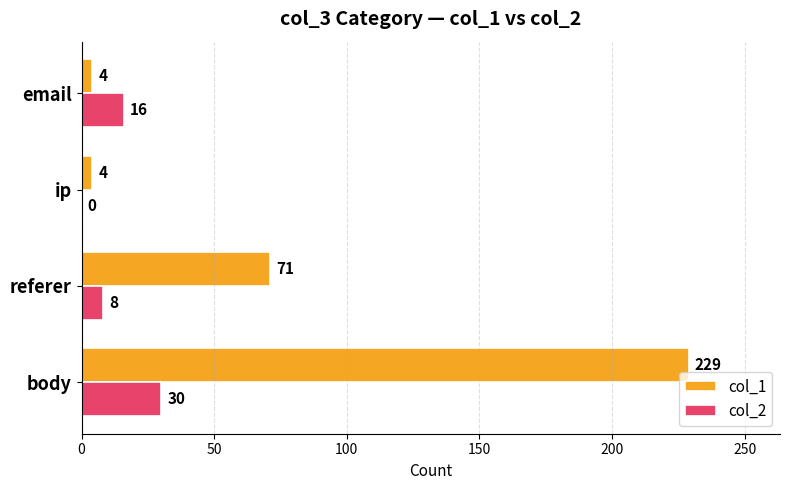

What is the sum of the col_1 values at referer and body?

300